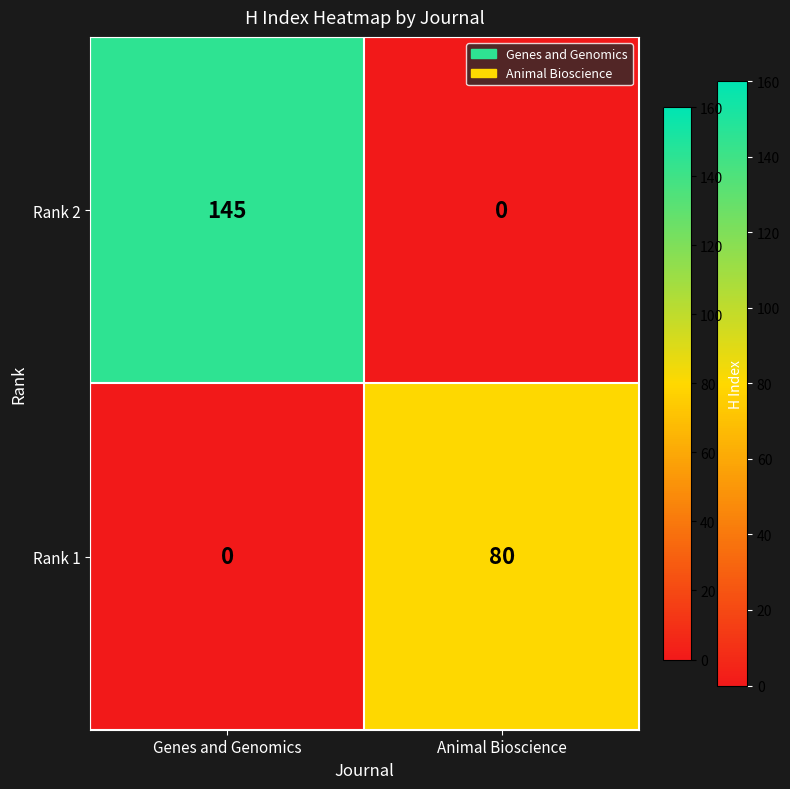

What is the maximum value for Rank 1?

80